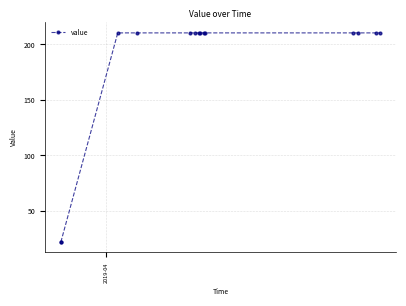

How many data points does each series have?

14